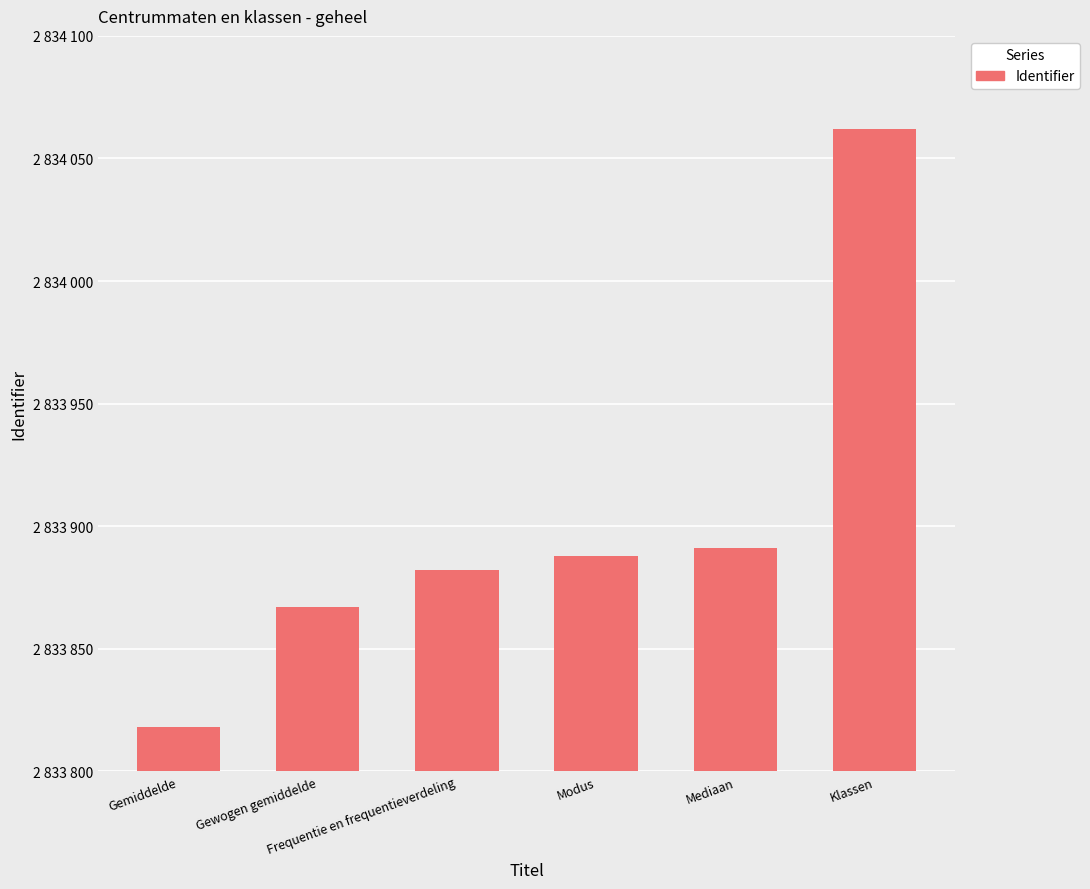

At which label is the value closest to 2833940?

Mediaan